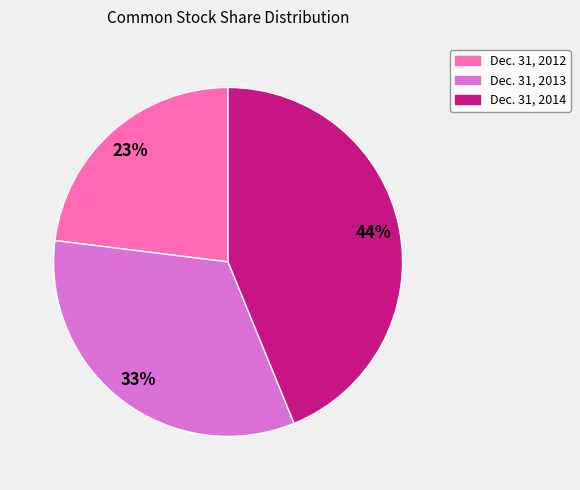

How many segments does this pie chart have?

3